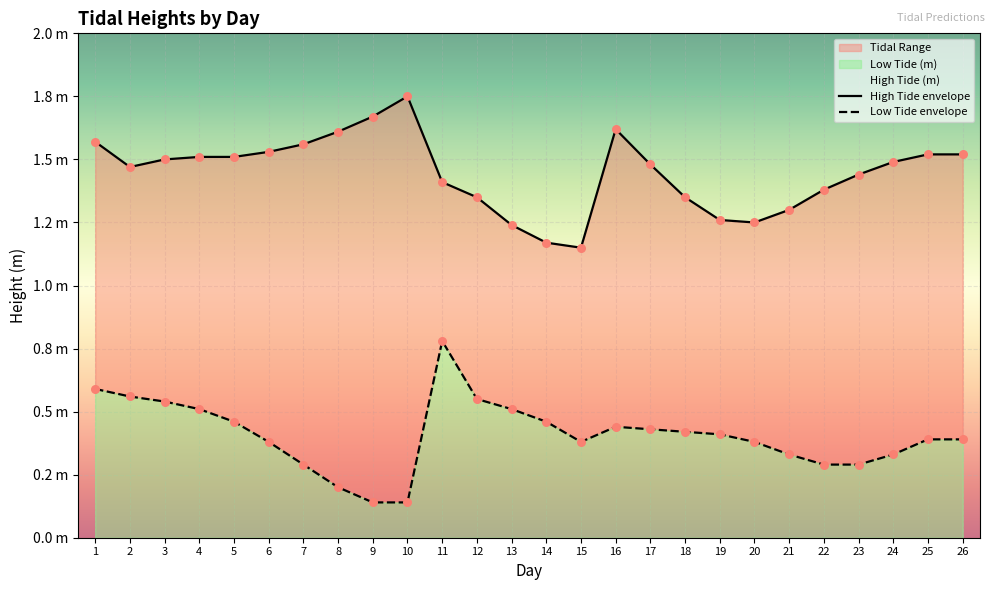

Which series has the largest total across all categories?

High Tide envelope